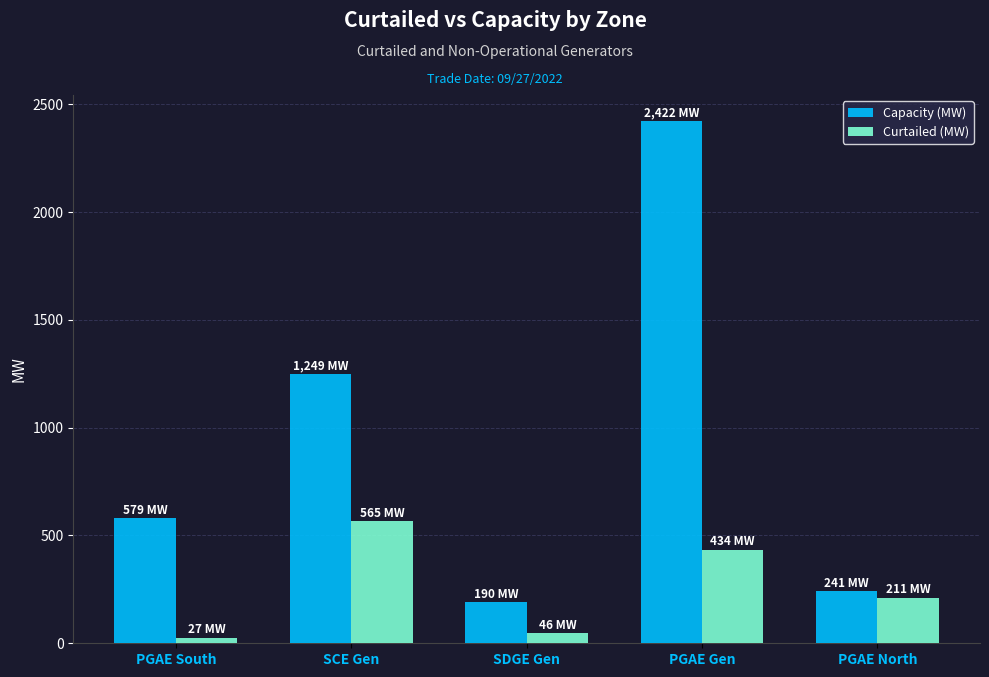

How many groups of bars are there?

5